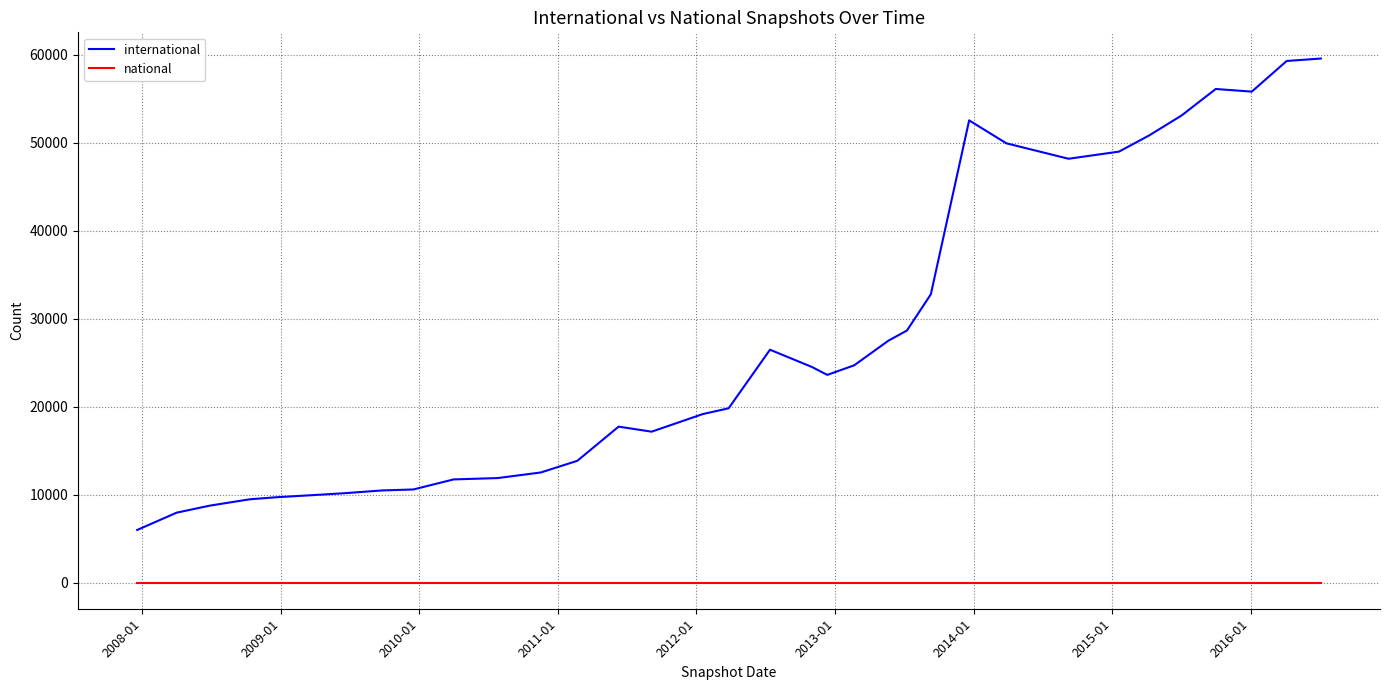

What is the minimum value for international?

5979